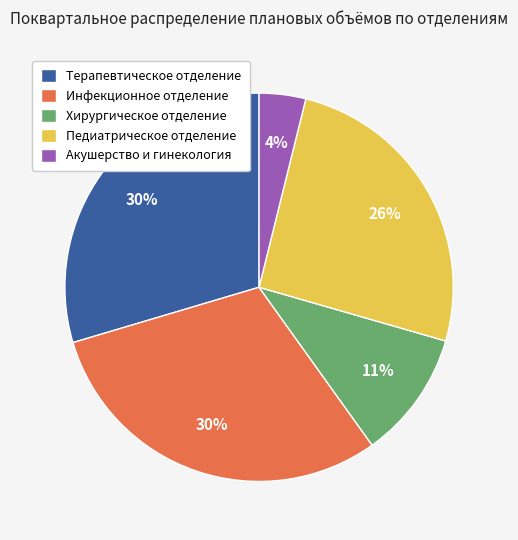

Is there any slice that represents more than half of the pie?

No